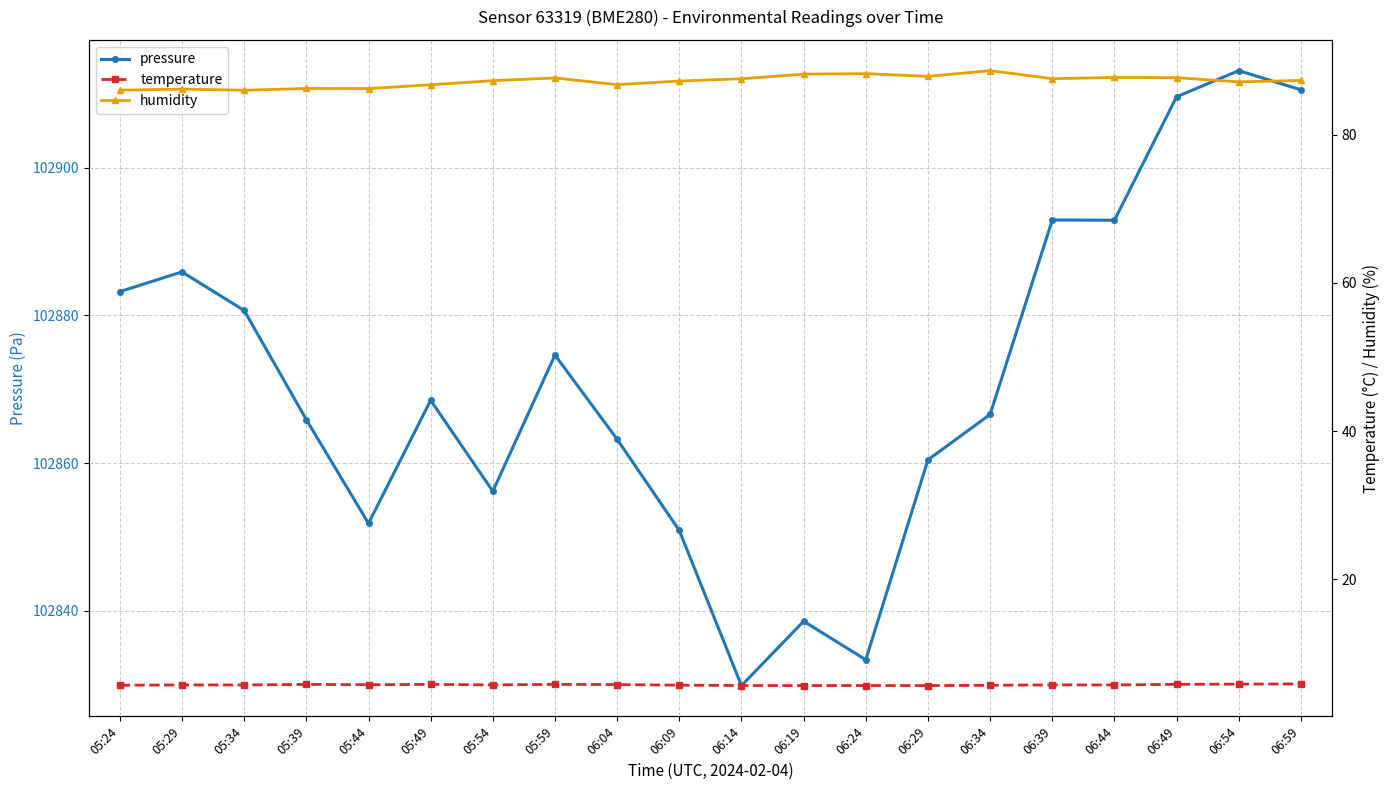

Reading left to right, transcribe all the data shown in this chart.

pressure: 05:24=102883.2	05:29=102885.9	05:34=102880.7	05:39=102865.9	05:44=102851.8	05:49=102868.5	05:54=102856.2	05:59=102874.6	06:04=102863.2	06:09=102850.9	06:14=102829.9	06:19=102838.6	06:24=102833.4	06:29=102860.4	06:34=102866.6	06:39=102892.9	06:44=102892.9	06:49=102909.6	06:54=102913.1	06:59=102910.5
temperature: 05:24=5.7	05:29=5.7	05:34=5.7	05:39=5.8	05:44=5.8	05:49=5.8	05:54=5.8	05:59=5.8	06:04=5.8	06:09=5.7	06:14=5.7	06:19=5.7	06:24=5.7	06:29=5.7	06:34=5.7	06:39=5.8	06:44=5.7	06:49=5.8	06:54=5.8	06:59=5.9
humidity: 05:24=86.0	05:29=86.2	05:34=86.0	05:39=86.2	05:44=86.2	05:49=86.8	05:54=87.3	05:59=87.7	06:04=86.8	06:09=87.3	06:14=87.6	06:19=88.2	06:24=88.2	06:29=87.9	06:34=88.7	06:39=87.6	06:44=87.7	06:49=87.7	06:54=87.1	06:59=87.3